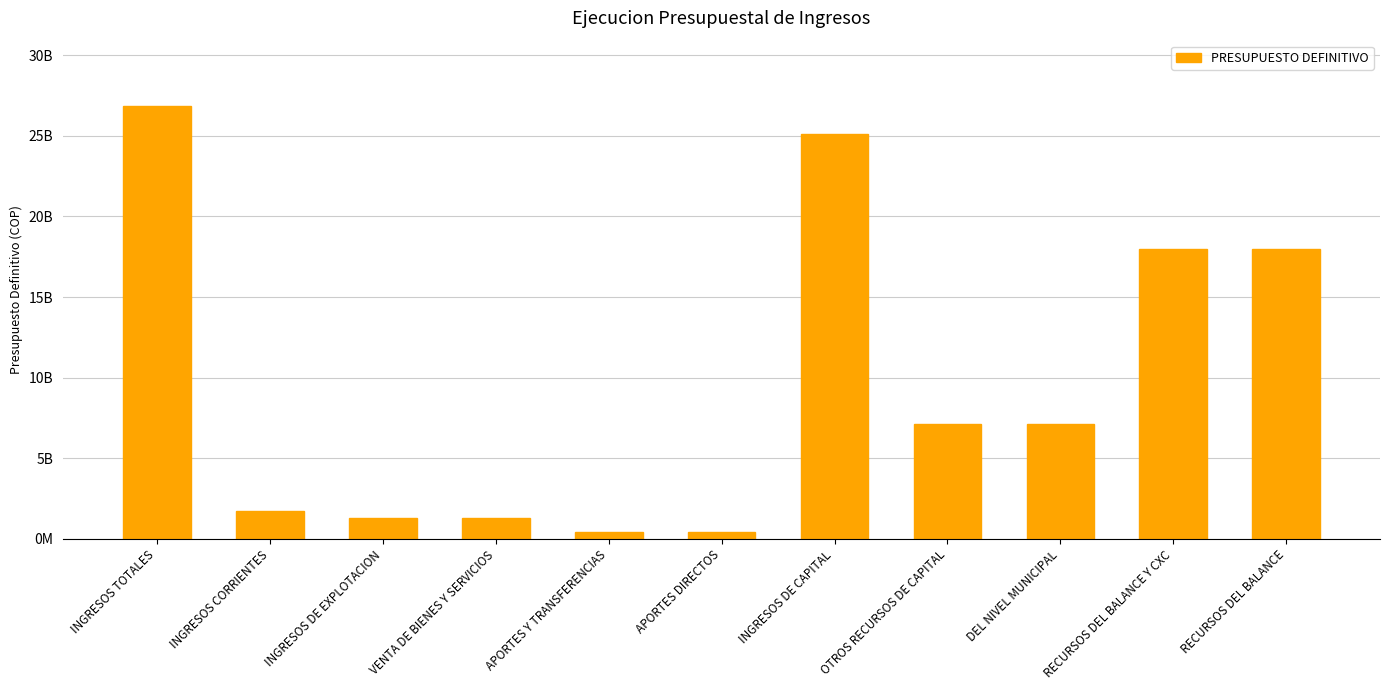

Which label corresponds to the smallest value in the chart?

APORTES Y TRANSFERENCIAS